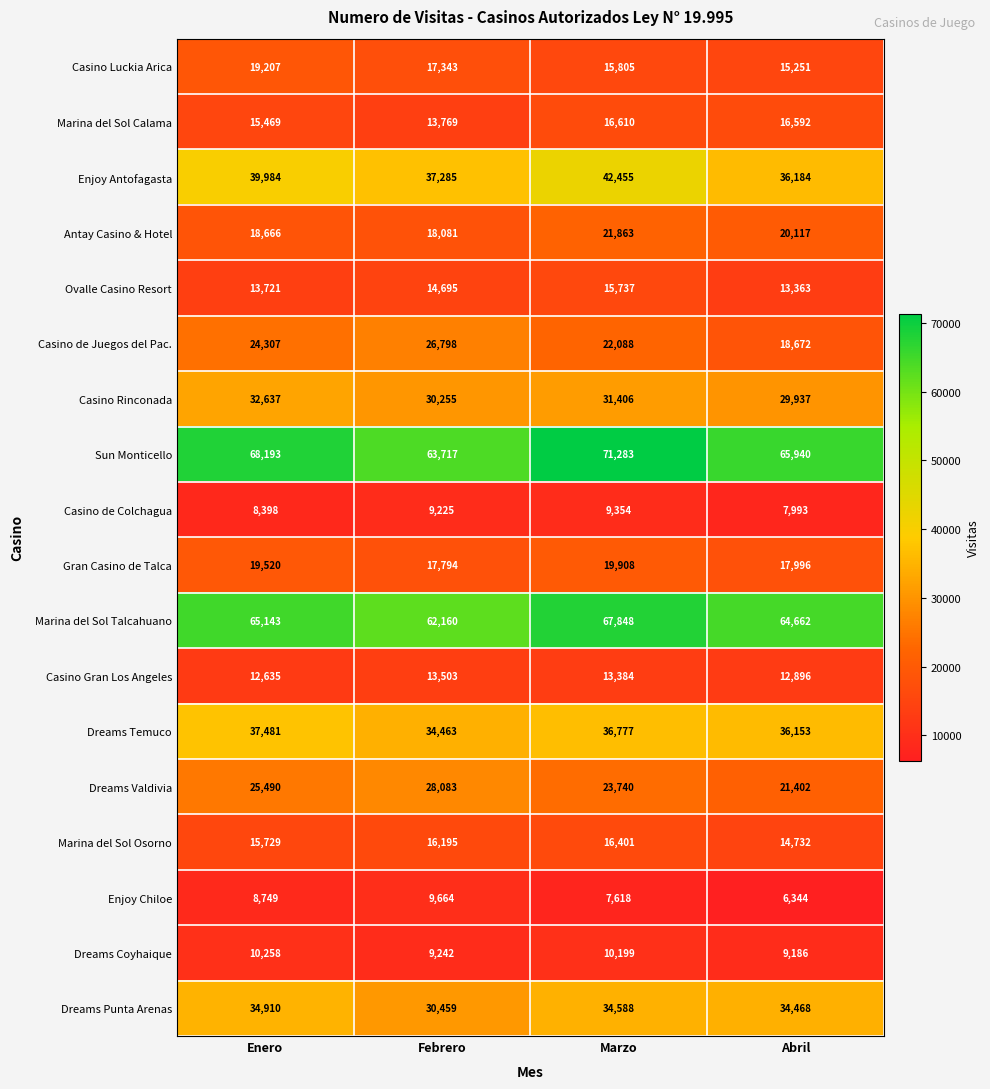

How many data points in Casino de Juegos del Pac. are less than 24307?

2